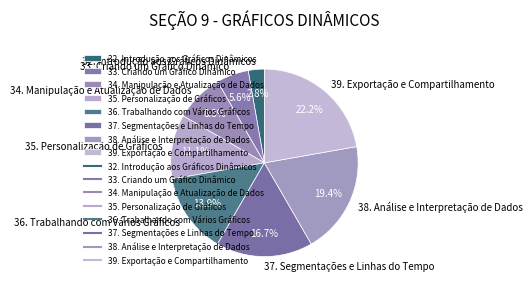

Is 32. Introdução aos Gráficos Dinâmicos the majority of the pie?

No